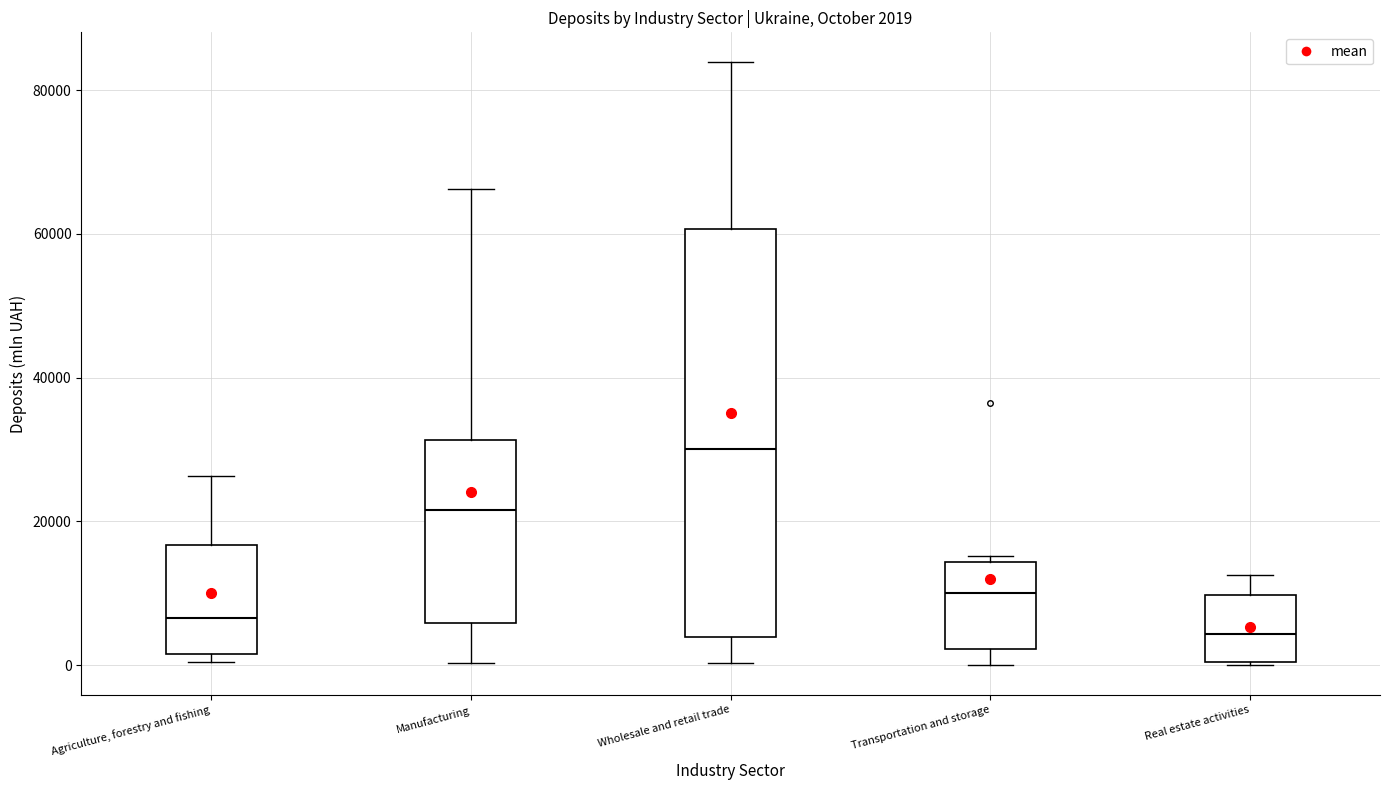

Which box is the tallest, from its lower edge to its upper edge?

Wholesale and retail trade